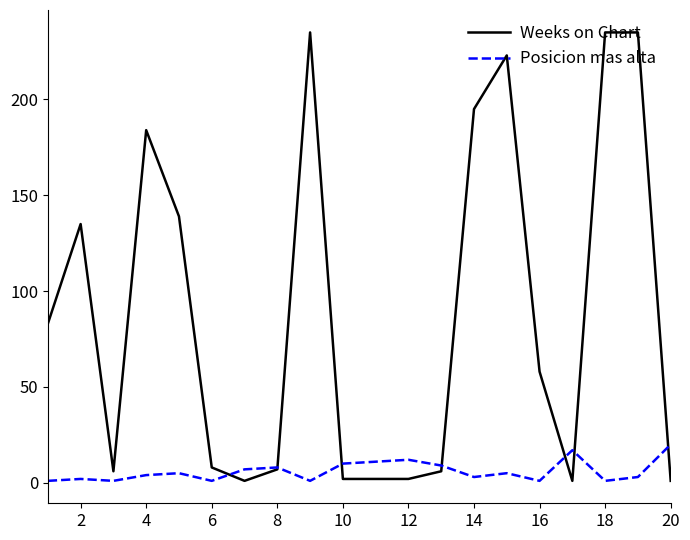

What is the highest value of the Weeks on Chart series?

235